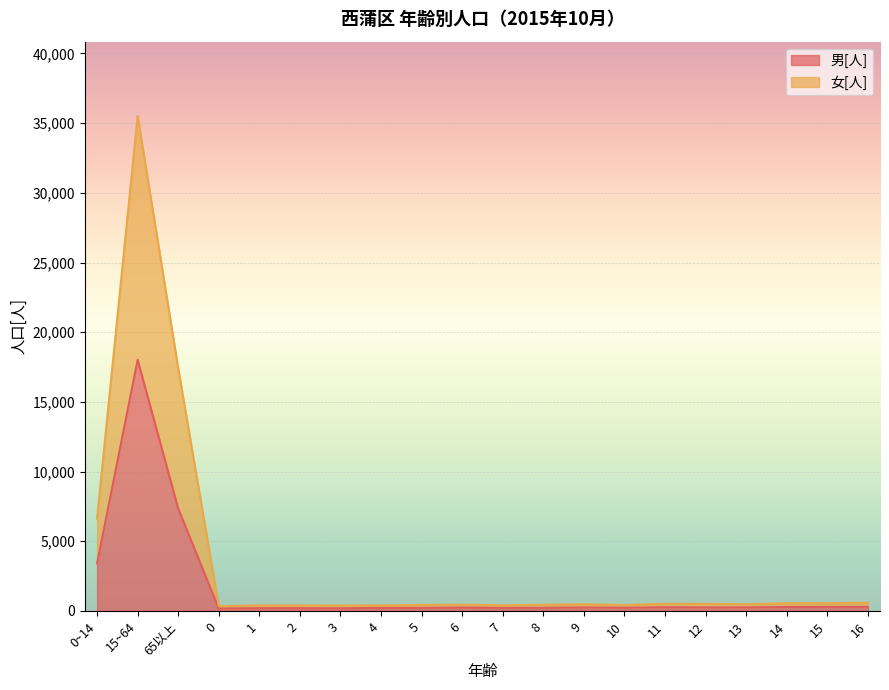

At which label is 女[人] closest to 17929?

65以上